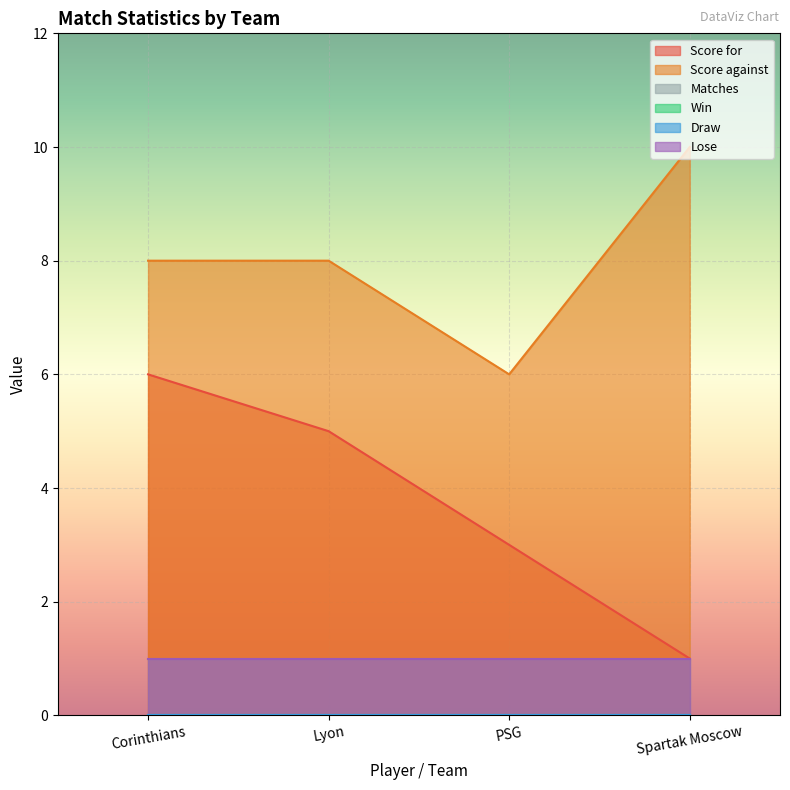

Between Corinthians and Spartak Moscow, which series saw the biggest shift?

Score for